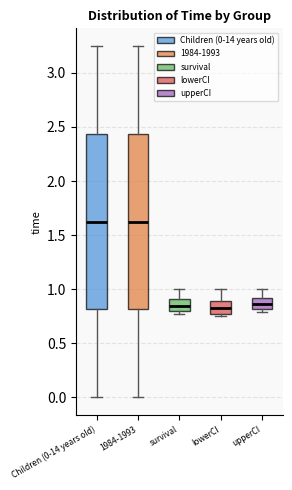

Where does the lower whisker of the box for Children (0-14 years old) end on the y-axis? The values are not printed on the chart, so give them approximately, as read against the axis.

0.00